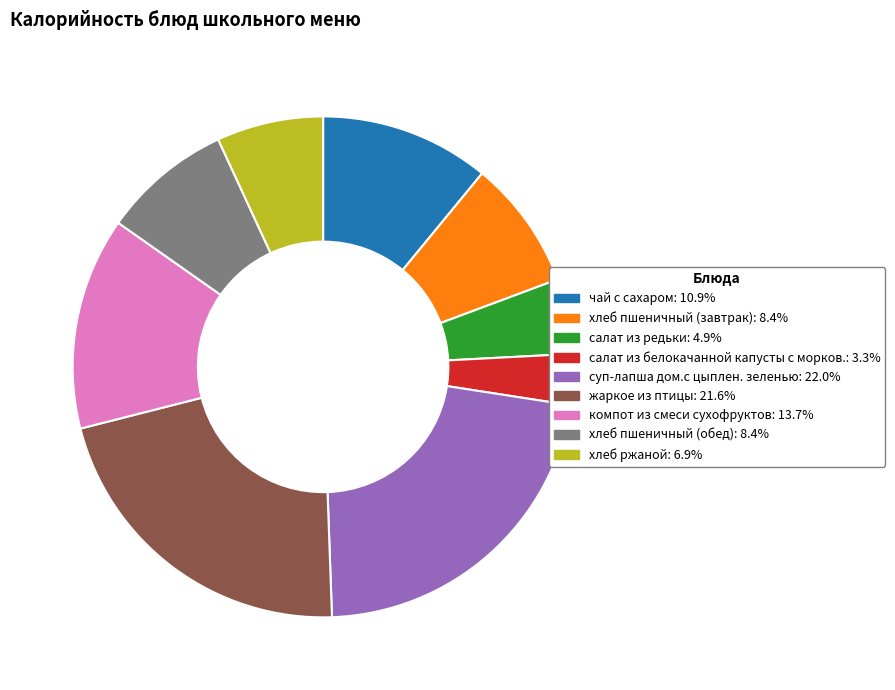

Which has a higher value, салат из белокачанной капусты с морков. or компот из смеси сухофруктов?

компот из смеси сухофруктов